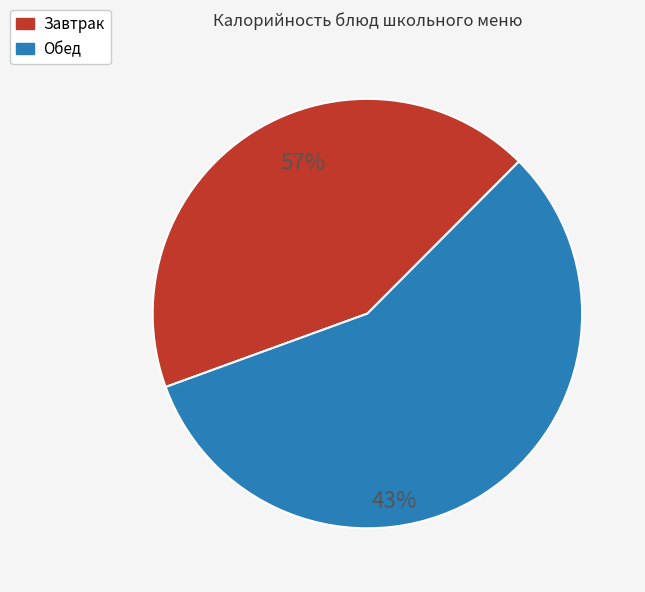

Is there any slice that represents more than half of the pie?

Yes